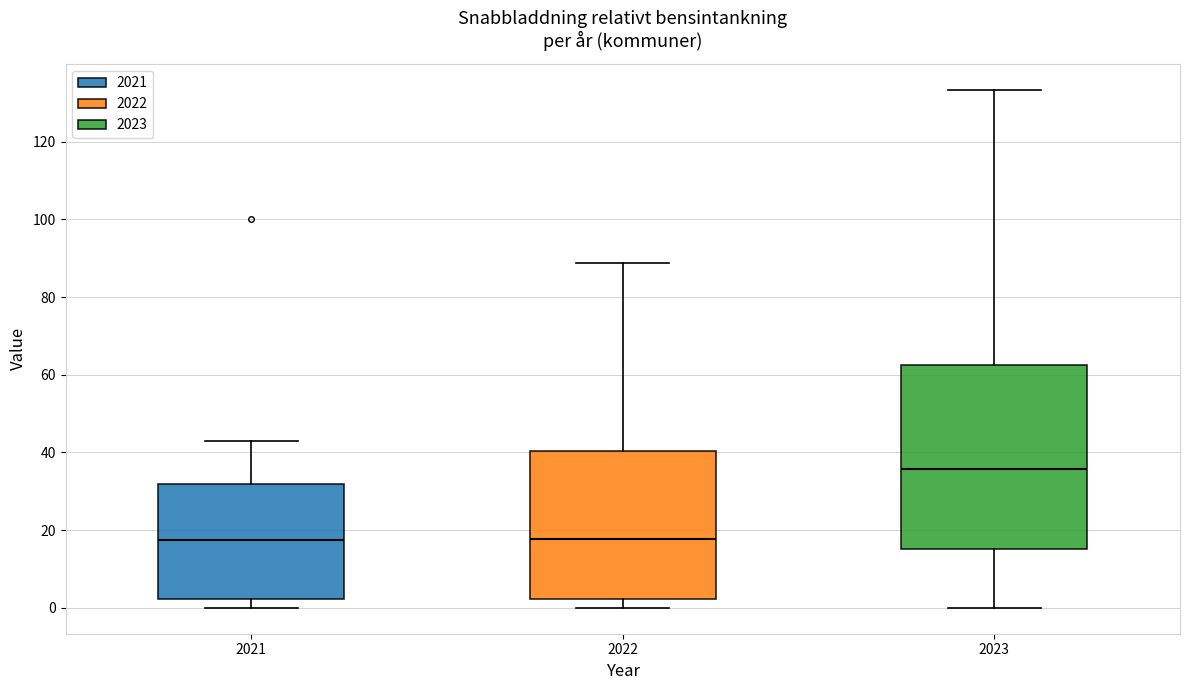

Which box's median line is the highest?

2023